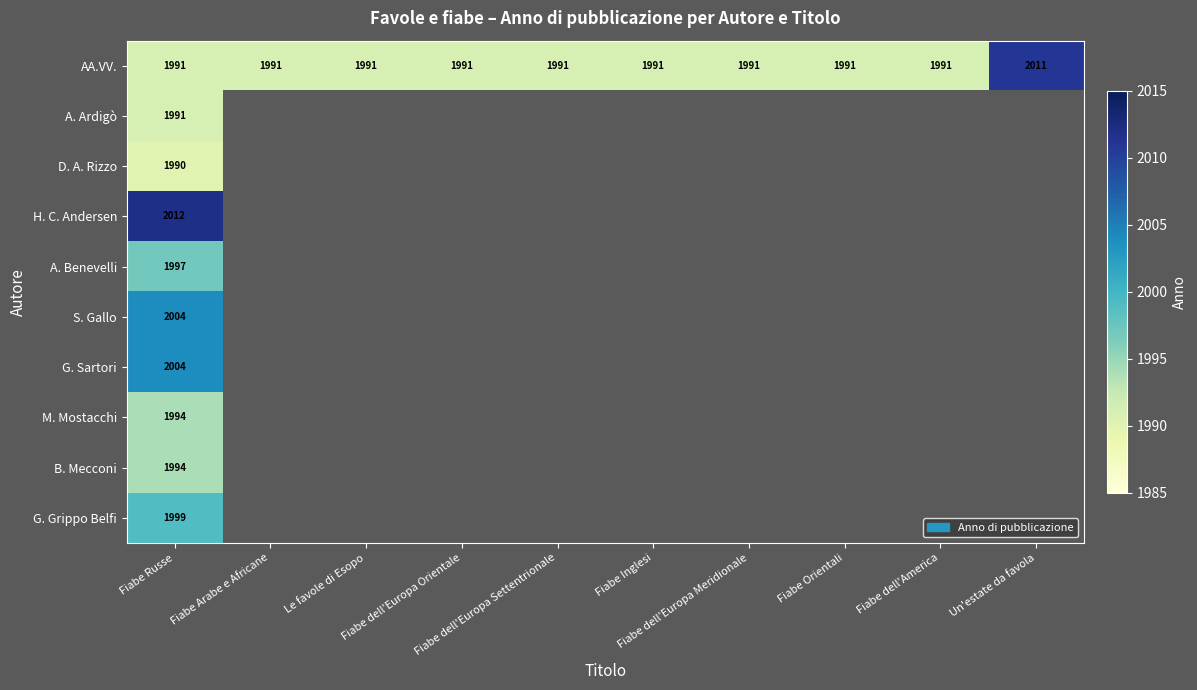

Count the number of categories in the chart.

10